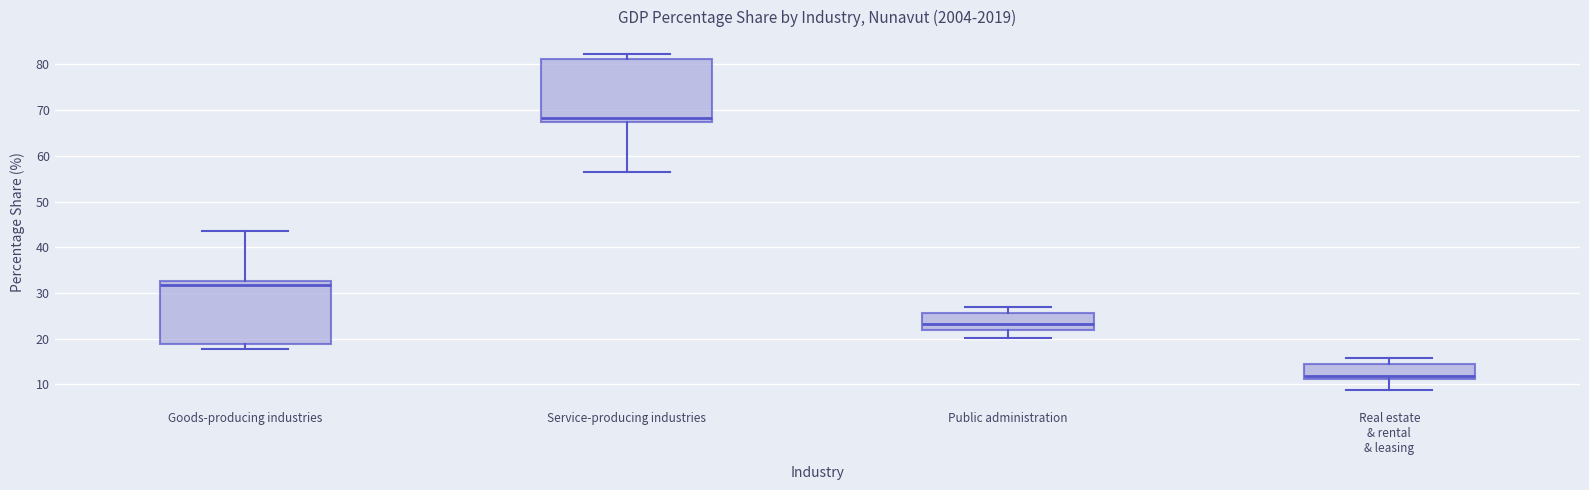

Where is the upper edge of the box for Service-producing industries on the y-axis? The values are not printed on the chart, so give them approximately, as read against the axis.

81